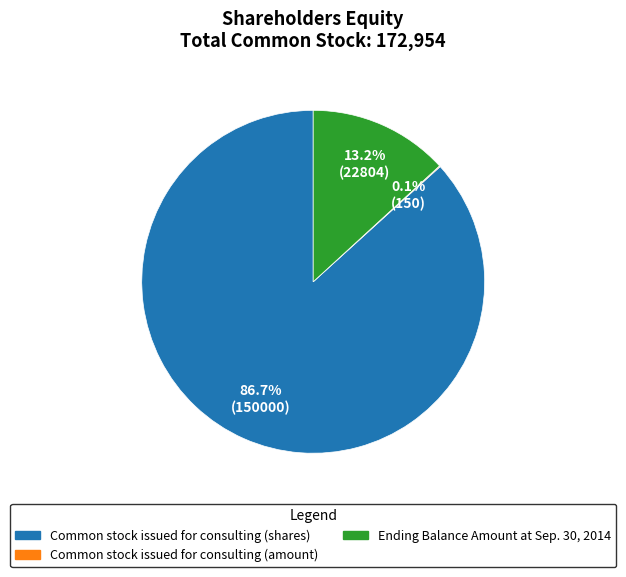

To the nearest percent, what percentage of the pie is Ending Balance Amount at Sep. 30, 2014?

13%